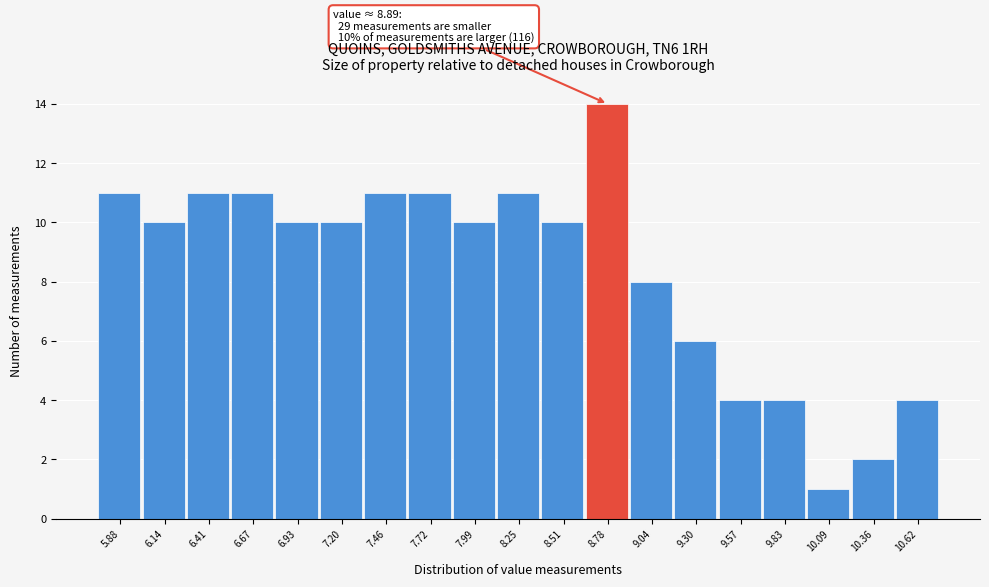

Which range on the x-axis has the tallest bar?

8.65 to 8.90